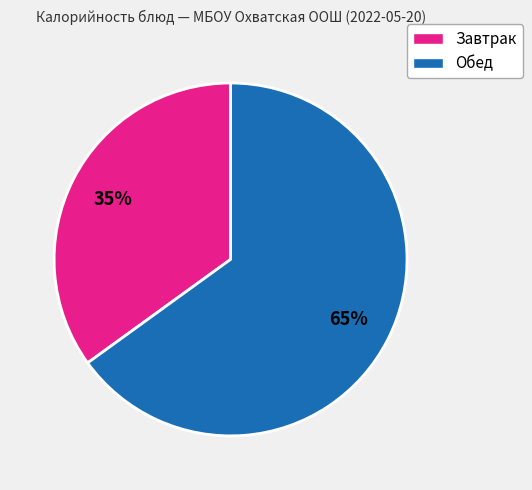

Is there any slice that represents more than half of the pie?

Yes